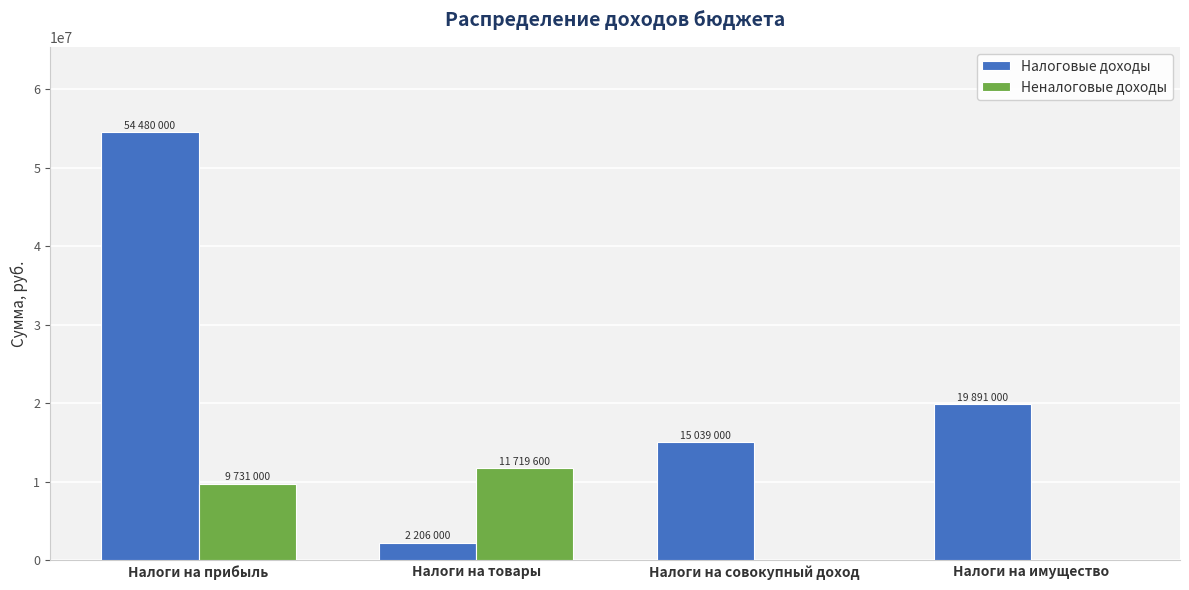

At which label is Налоговые доходы closest to 28343000?

Налоги на имущество